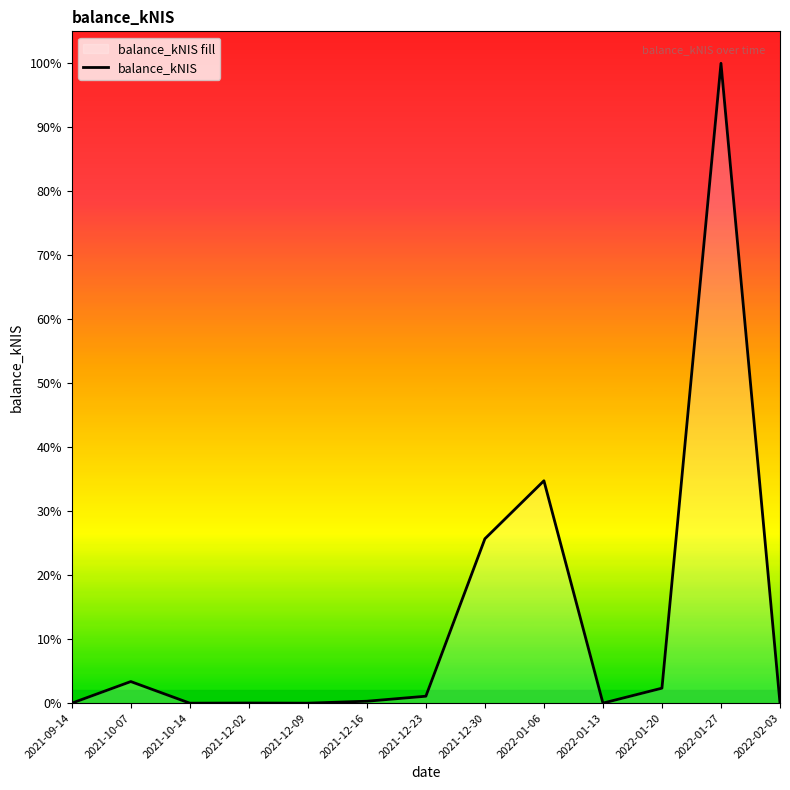

What position from the left is 2021-10-14?

3